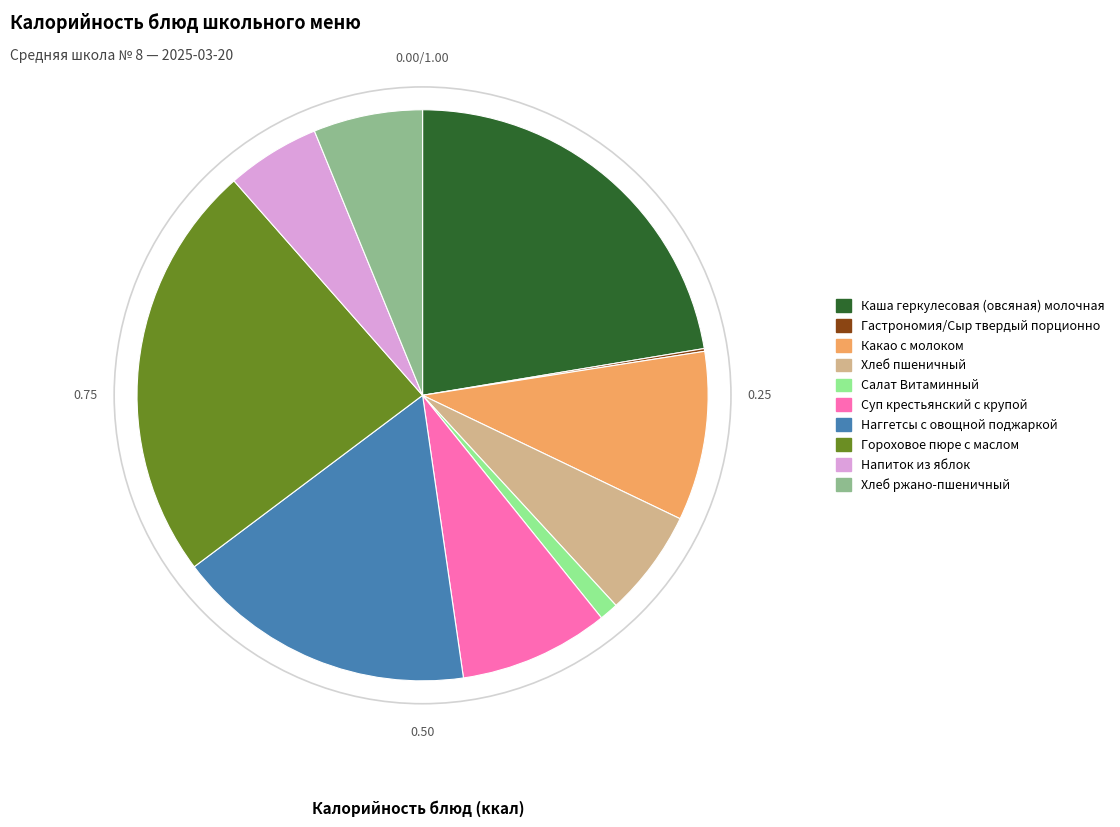

Does Хлеб ржано-пшеничный represent more than half of the total?

No